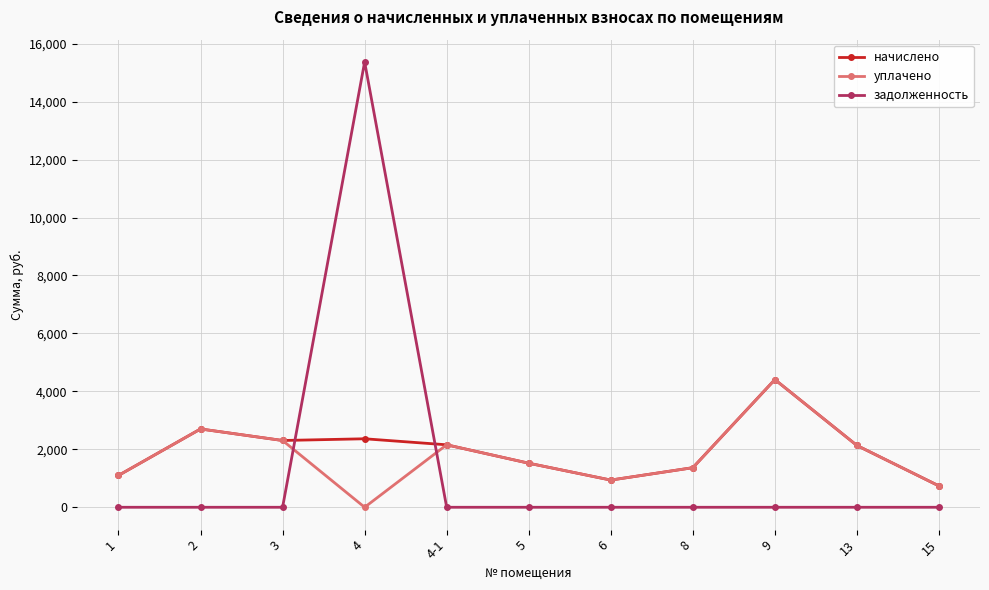

What is the difference between the highest and lowest values at 3?

2304.7